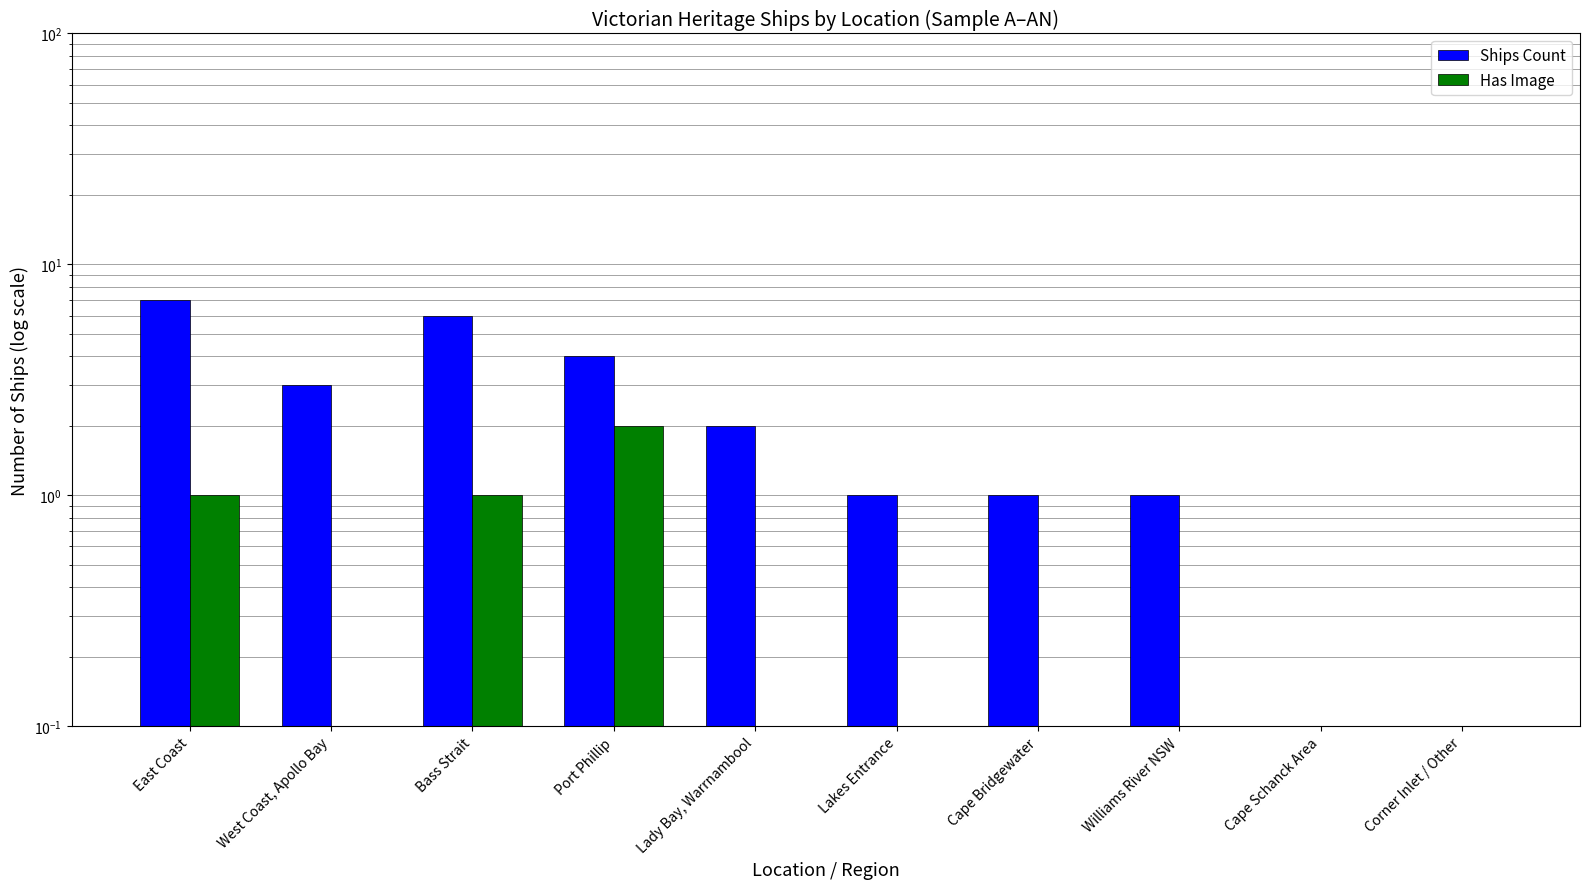

What is the label of the 10th bar from the left?

Corner Inlet / Other